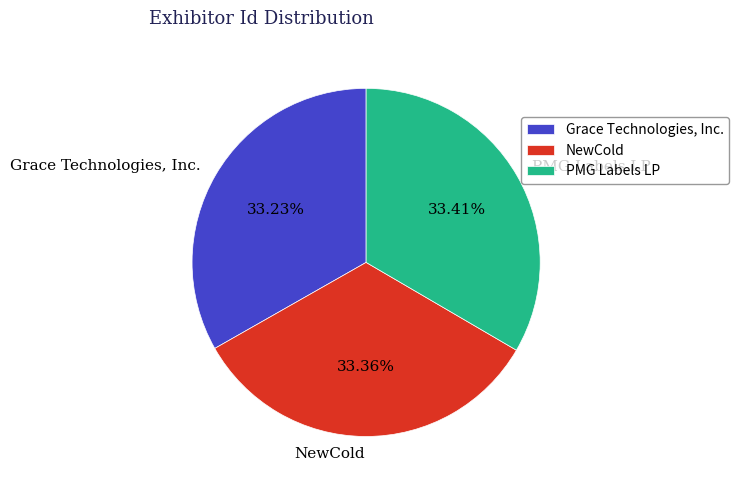

Rank the categories by value from lowest to highest.

Grace Technologies, Inc., NewCold, PMG Labels LP